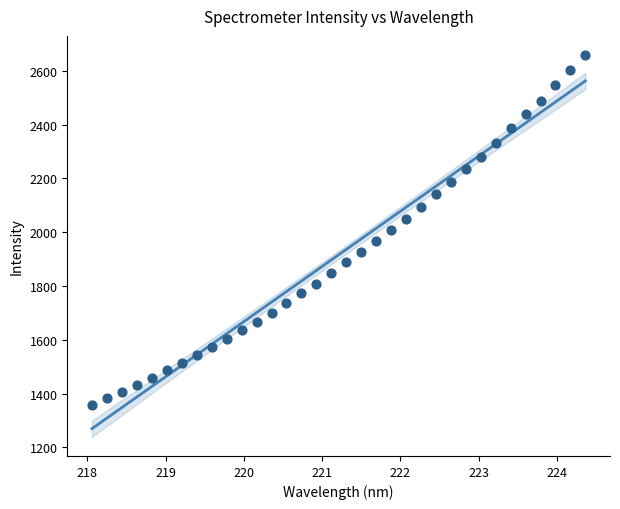

What is the range of X values (max minus min)?

6.3